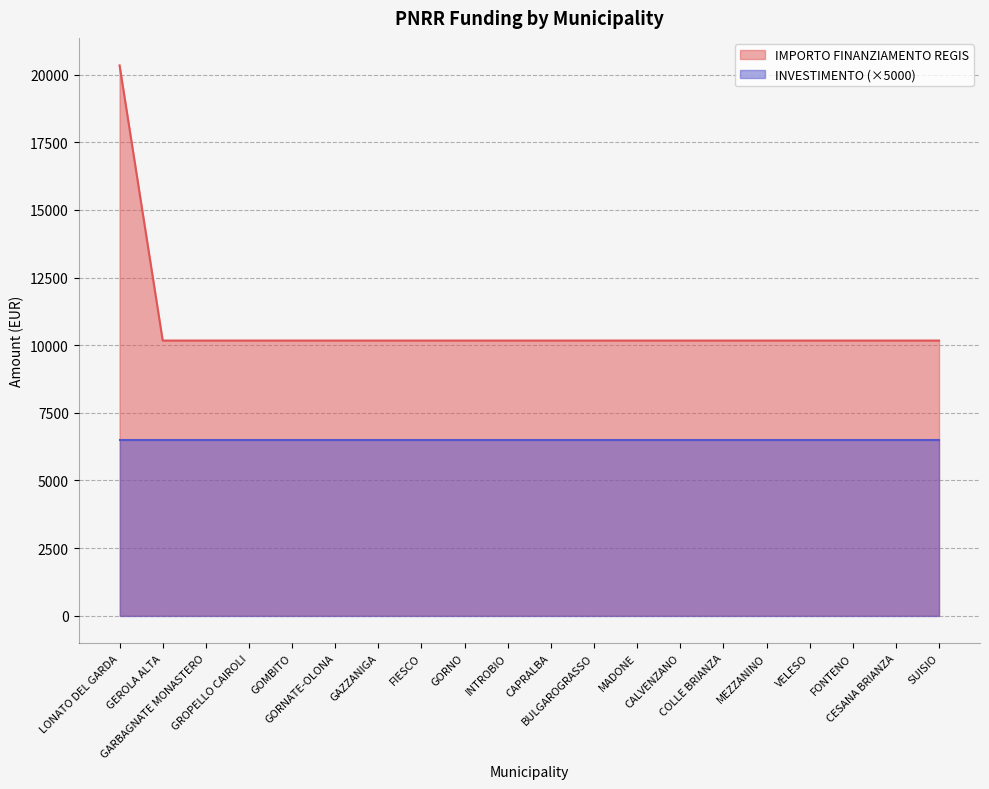

What is the sum of all values?

213612